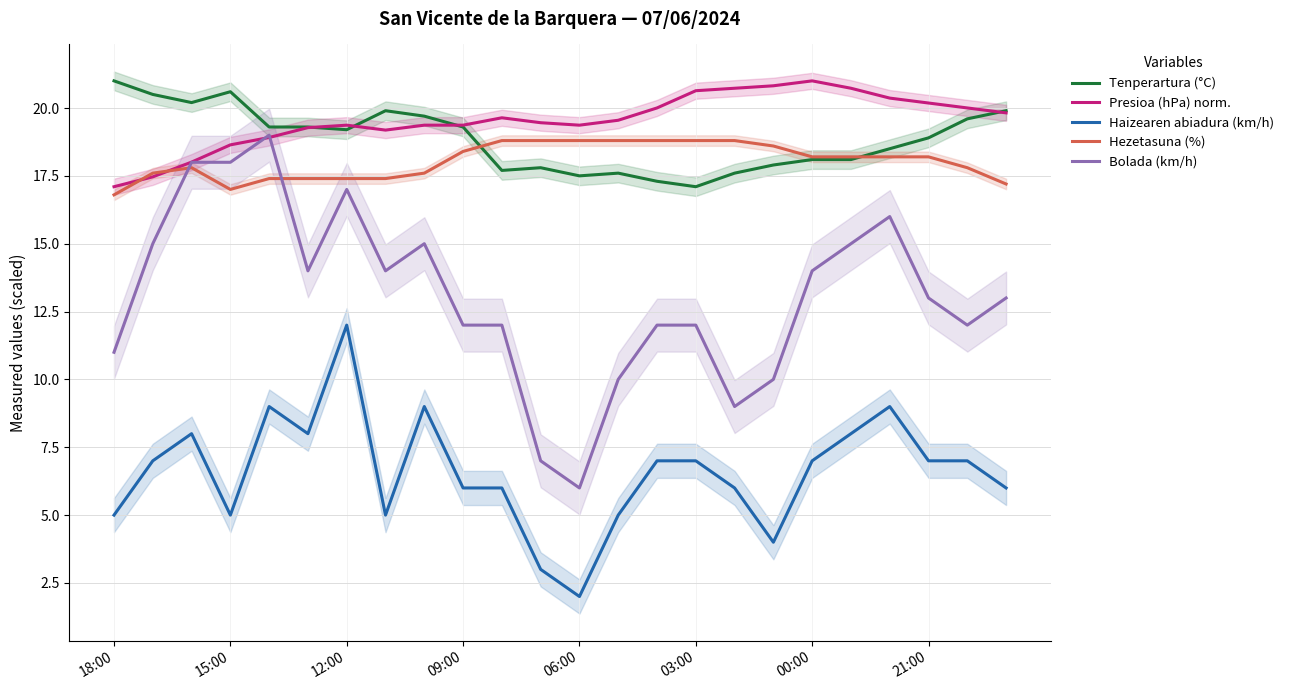

Reading left to right, list all the values displayed in this chart.

Tenperartura (°C): 21.0	20.5	20.2	20.6	19.3	19.3	19.2	19.9	19.7	19.3	17.7	17.8	17.5	17.6	17.3	17.1	17.6	17.9	18.1	18.1	18.5	18.9	19.6	19.9
Presioa (hPa) norm.: 17.1	17.5	18.0	18.6	18.9	19.3	19.4	19.2	19.4	19.4	19.6	19.5	19.4	19.5	20.0	20.6	20.7	20.8	21.0	20.7	20.4	20.2	20.0	19.8
Haizearen abiadura (km/h): 5.0	7.0	8.0	5.0	9.0	8.0	12.0	5.0	9.0	6.0	6.0	3.0	2.0	5.0	7.0	7.0	6.0	4.0	7.0	8.0	9.0	7.0	7.0	6.0
Hezetasuna (%): 16.8	17.6	17.8	17.0	17.4	17.4	17.4	17.4	17.6	18.4	18.8	18.8	18.8	18.8	18.8	18.8	18.8	18.6	18.2	18.2	18.2	18.2	17.8	17.2
Bolada (km/h): 11.0	15.0	18.0	18.0	19.0	14.0	17.0	14.0	15.0	12.0	12.0	7.0	6.0	10.0	12.0	12.0	9.0	10.0	14.0	15.0	16.0	13.0	12.0	13.0